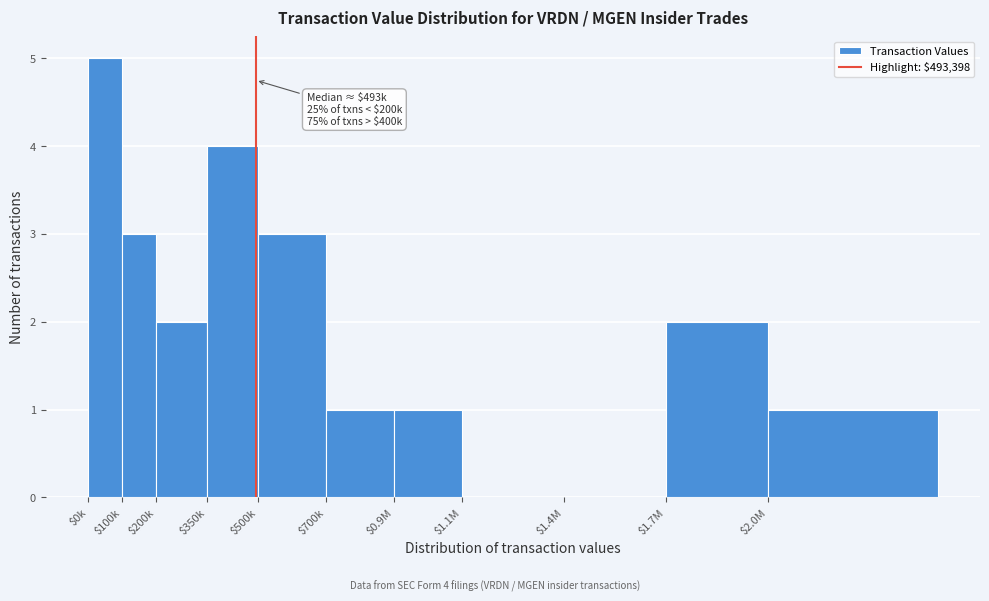

What is the sum of all values?

22